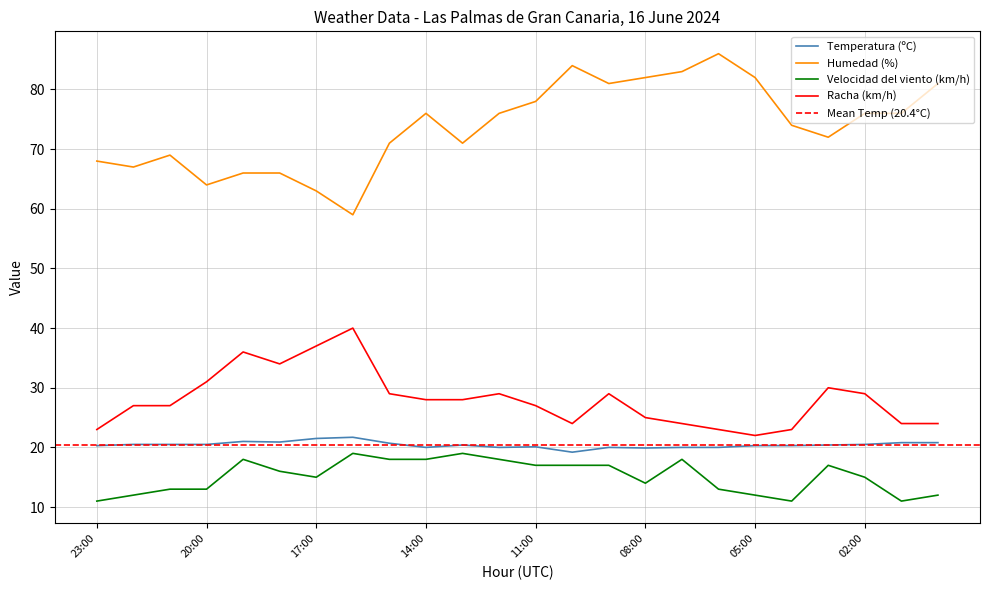

What is the value of the Humedad (%) point at the 8th from the left?

59.0